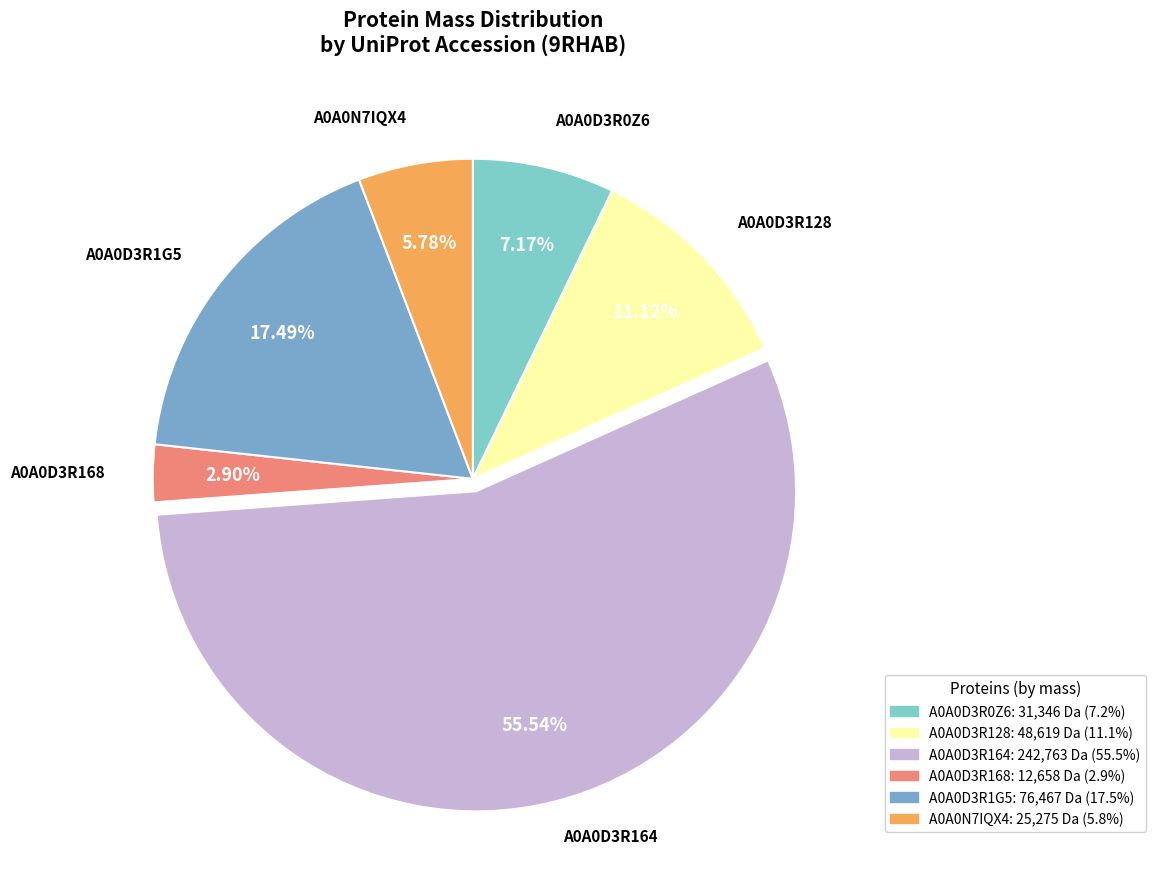

Do A0A0D3R168 and A0A0D3R0Z6 together represent more than half of the pie?

No